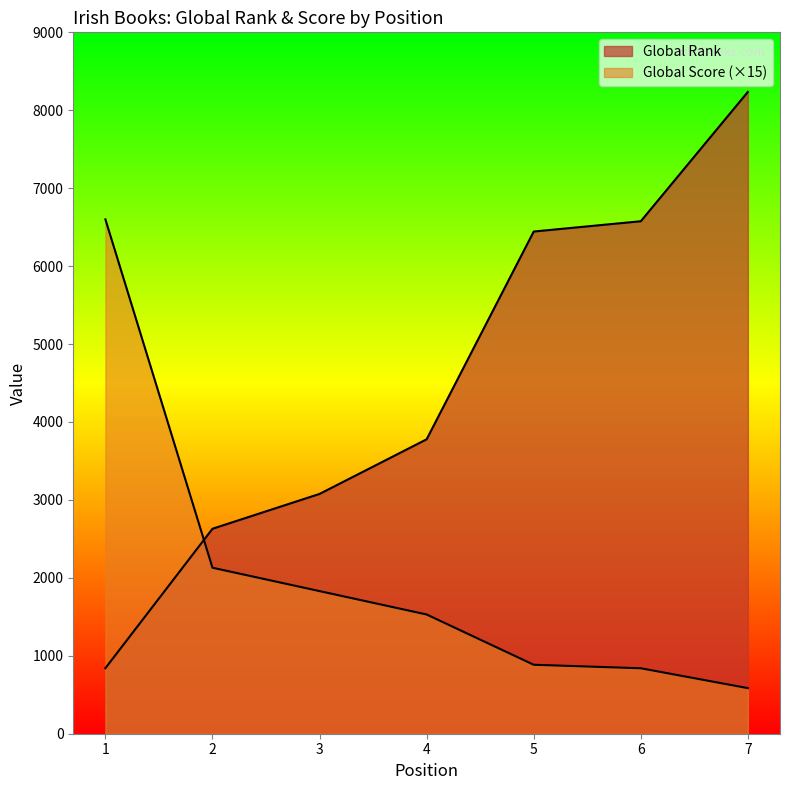

Which series has the largest total across all categories?

Global Rank